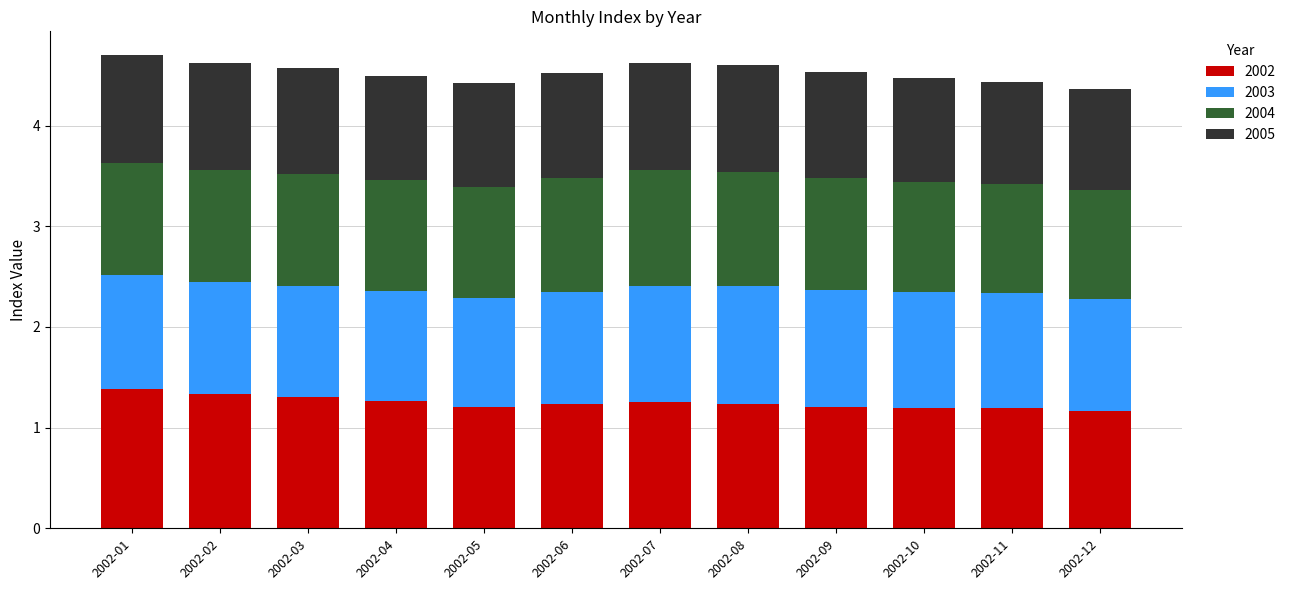

What is the maximum value for 2002?

1.4